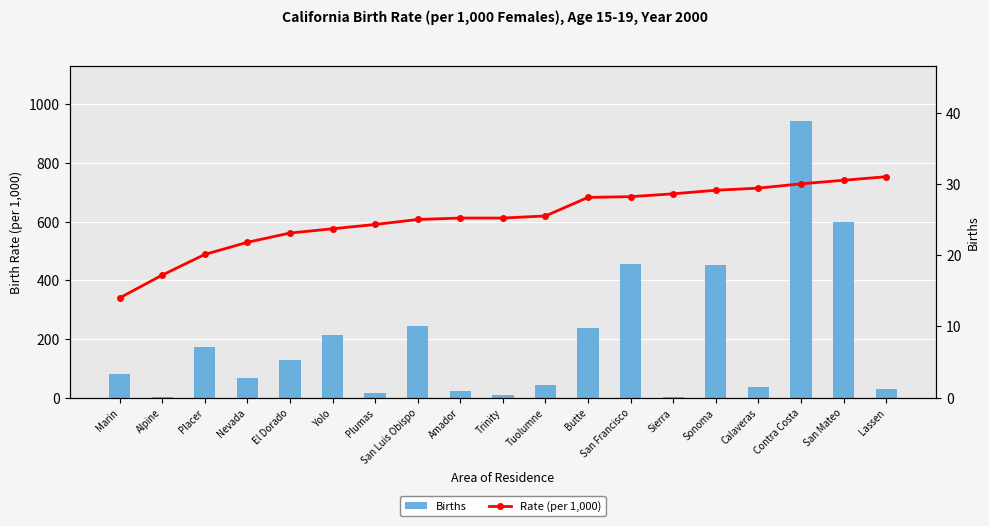

How many groups of bars are there?

19